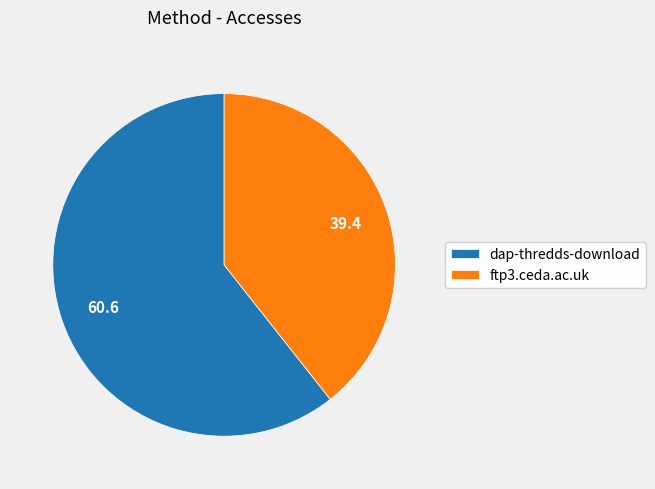

Is the sum of dap-thredds-download and ftp3.ceda.ac.uk greater than half?

Yes